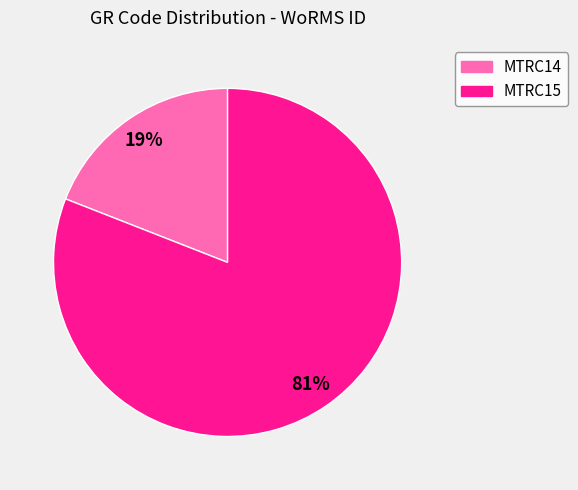

To the nearest percent, what is the combined percentage of MTRC14 and MTRC15?

100%